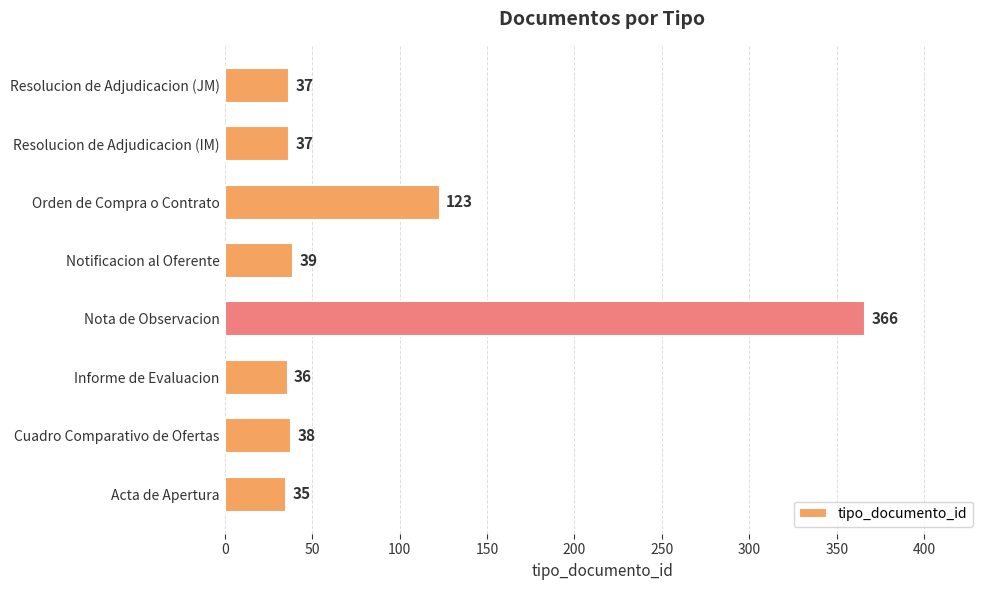

Where is the data nearest to the value 200?

Orden de Compra o Contrato